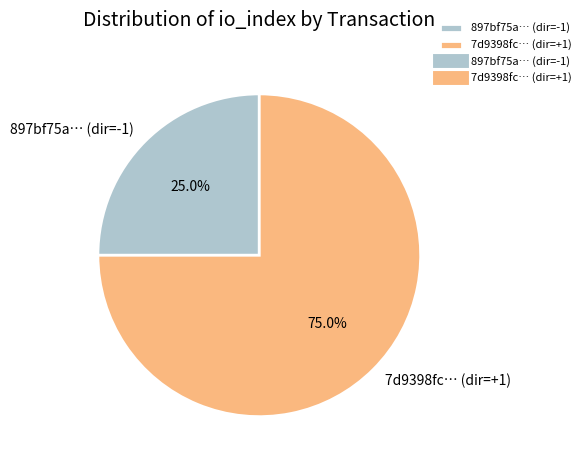

Which slice represents more than half of the pie?

7d9398fc… (dir=+1)